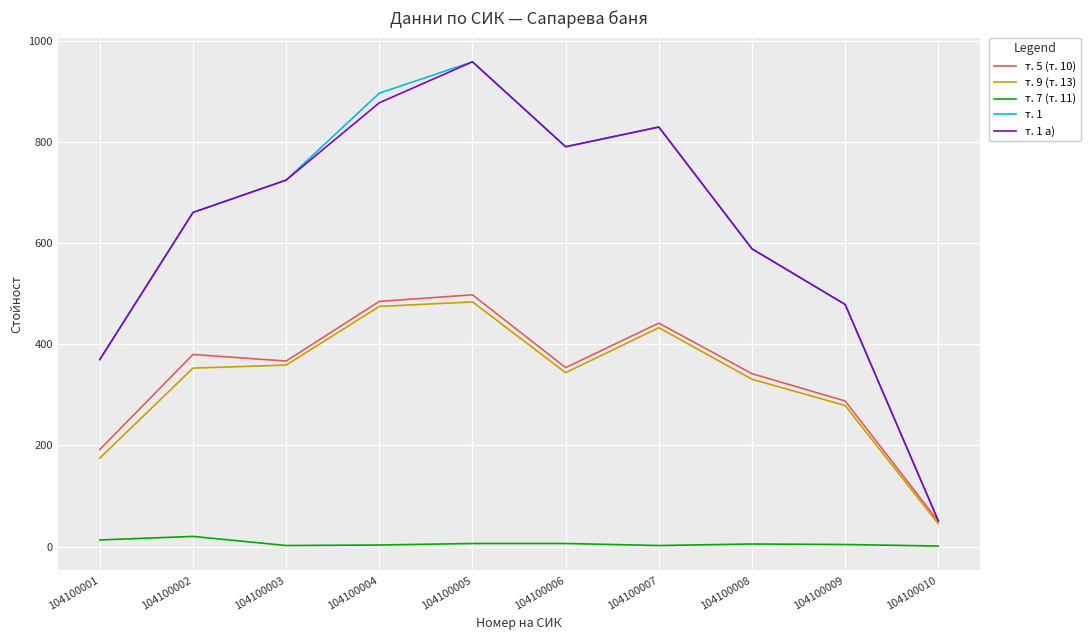

What is the maximum value shown in the chart?

959